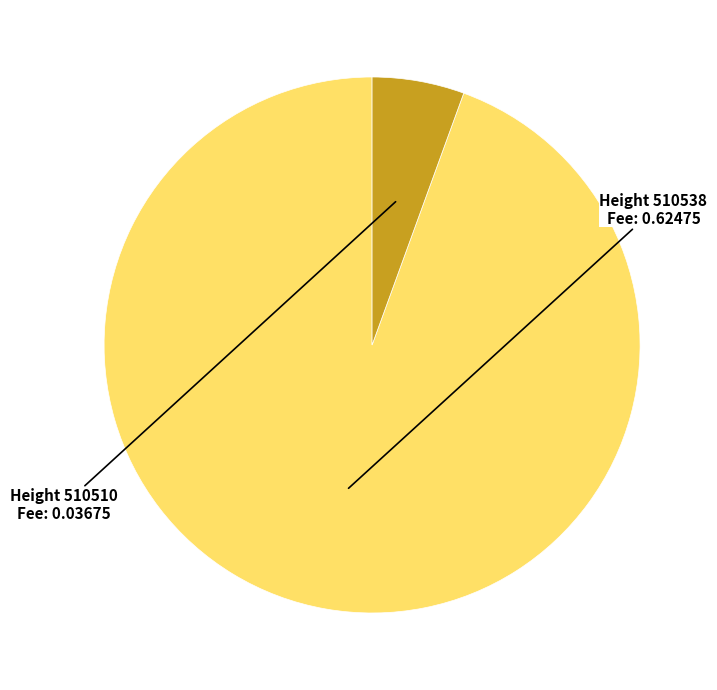

Is there any slice that represents more than half of the pie?

Yes